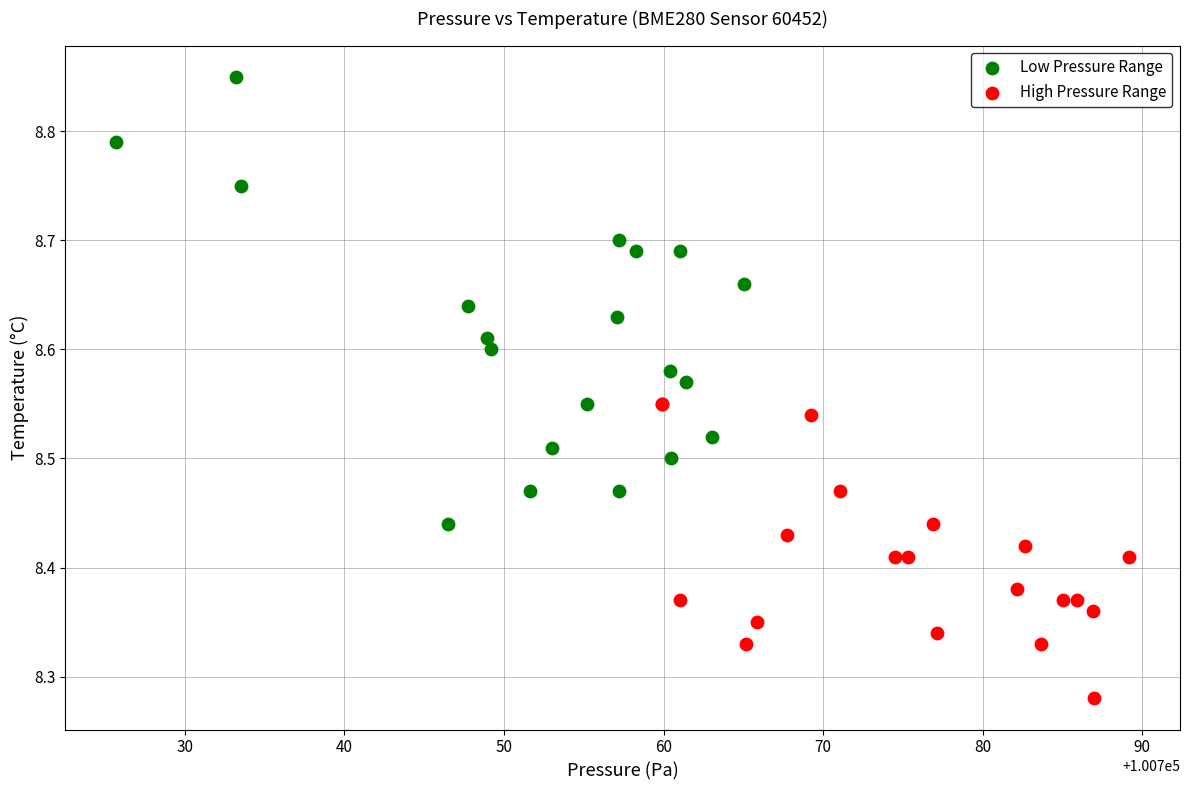

Which series reaches the maximum Y coordinate?

Low Pressure Range